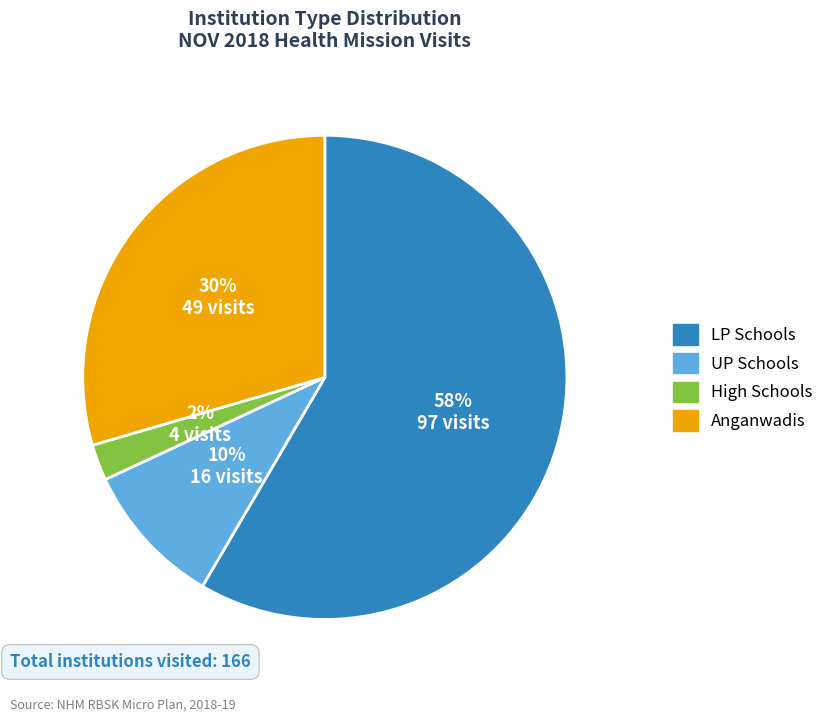

To the nearest percent, what is the average slice percentage?

25%